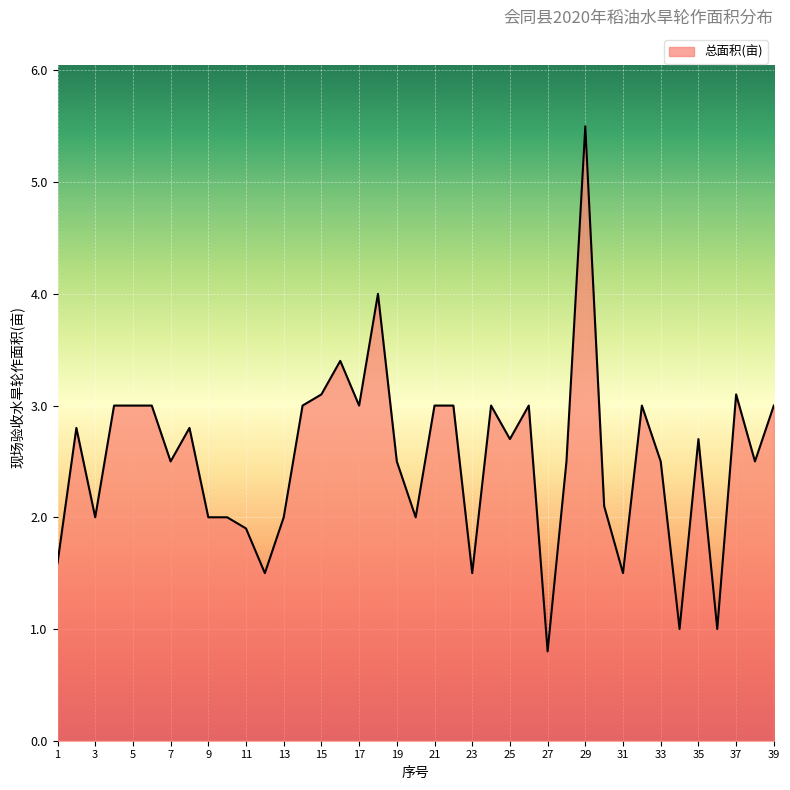

What is the minimum value shown in the chart?

0.8